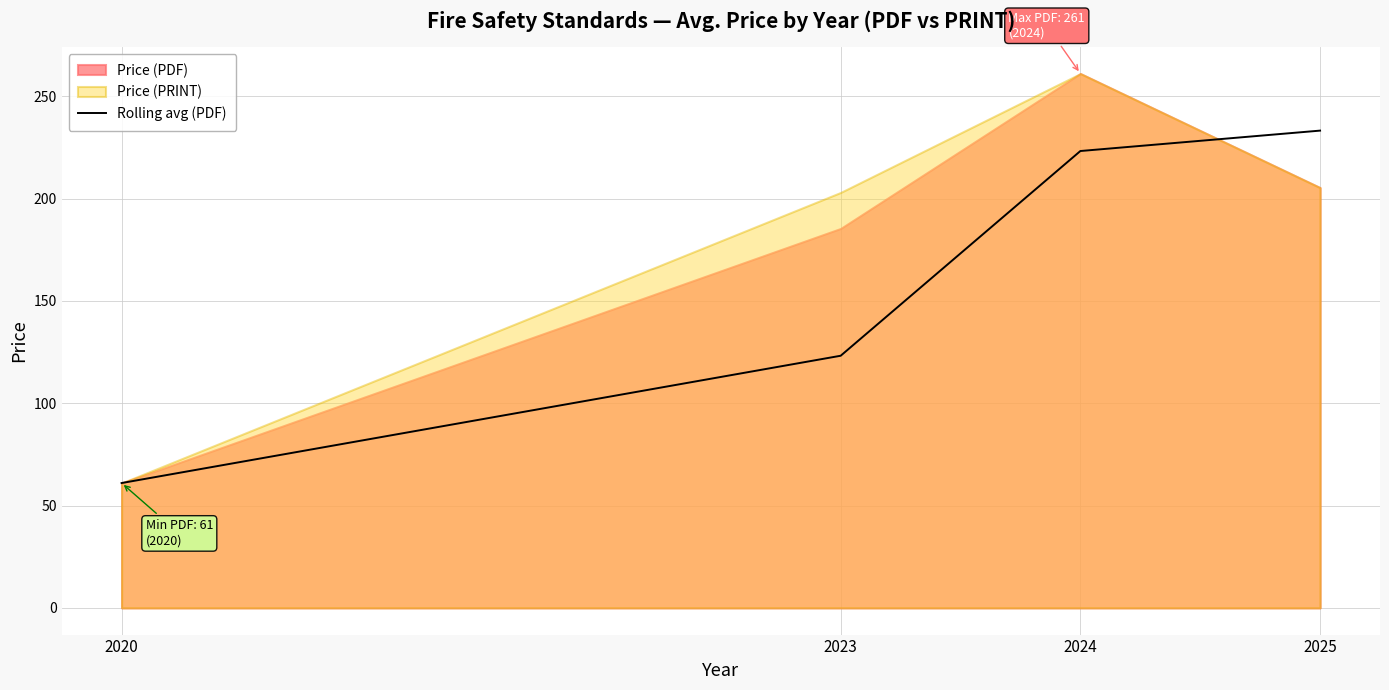

Reading left to right, list all the values displayed in this chart.

61.0	123.2	223.2	233.2